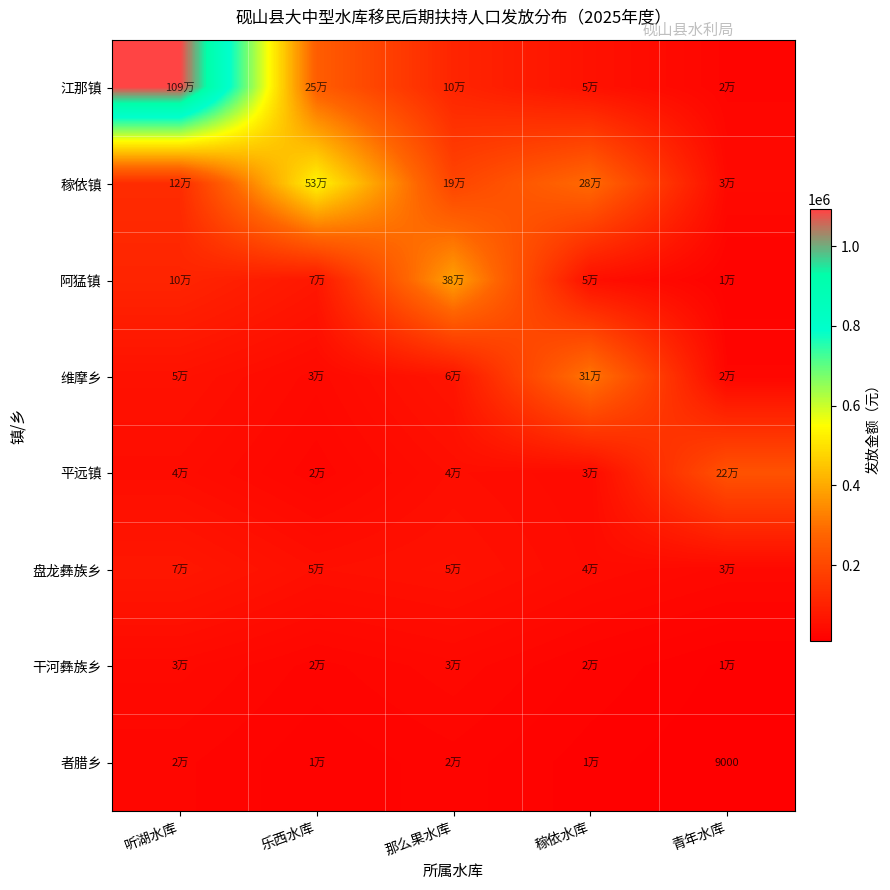

Which has a higher value, 青年水库 or 听湖水库?

听湖水库